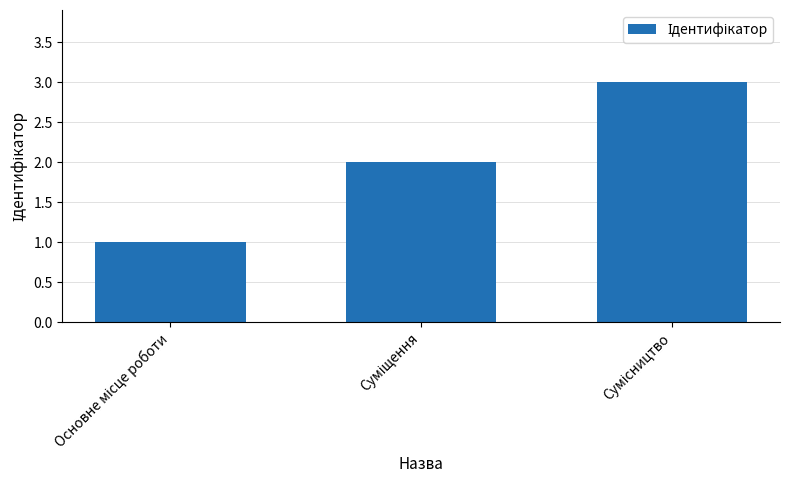

What is the sum of all values?

6